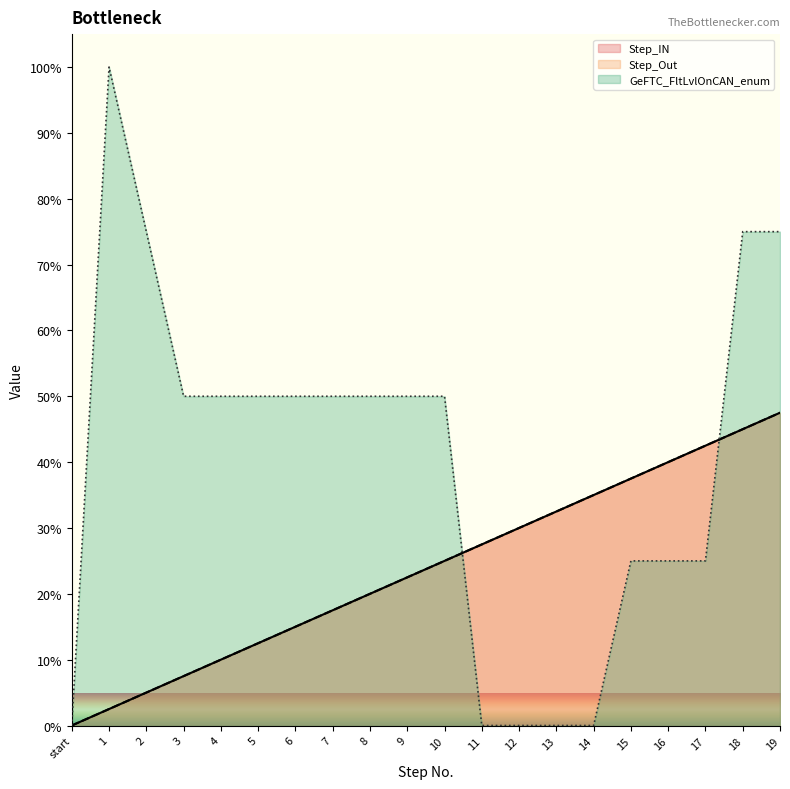

Which series has the largest total across all categories?

GeFTC_FltLvlOnCAN_enum